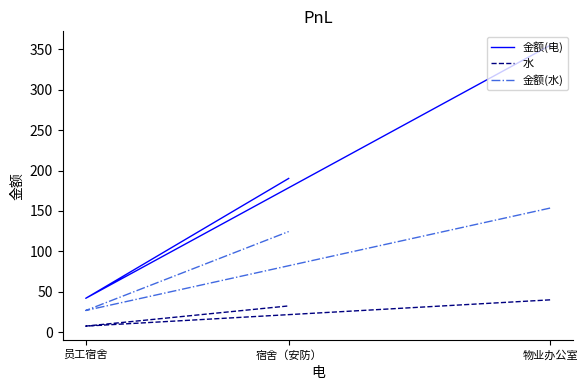

Rank the categories by 金额(水) value from highest to lowest.

物业办公室, 宿舍（安防）, 员工宿舍